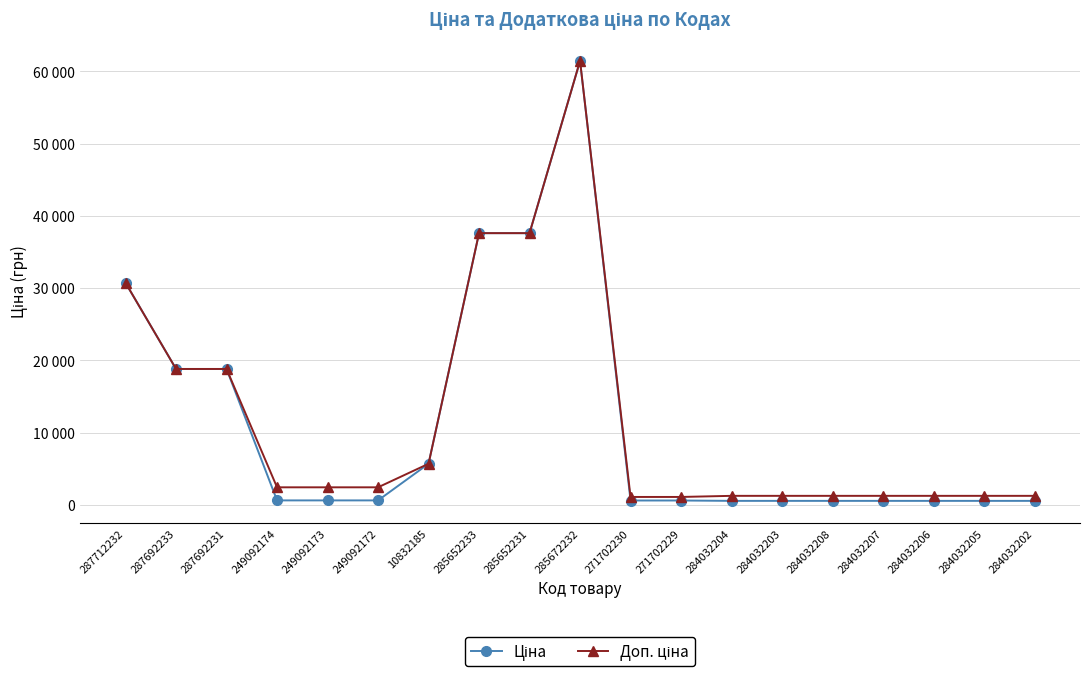

Does the chart have visible grid lines?

Yes